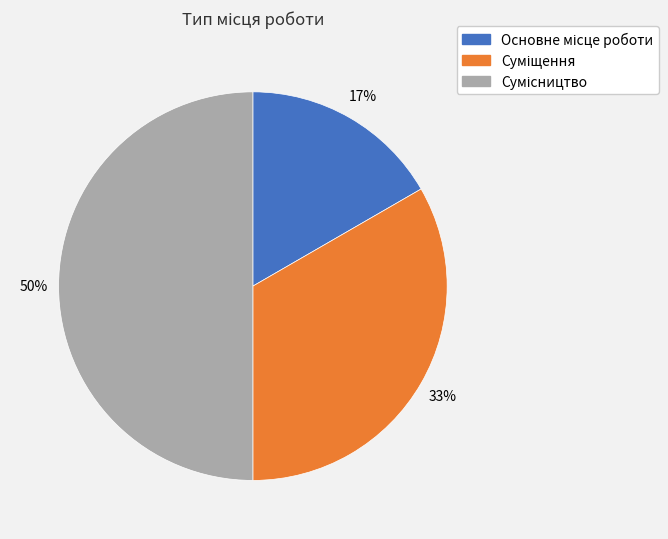

To the nearest percent, what is the difference between the largest and smallest slice percentages?

33%